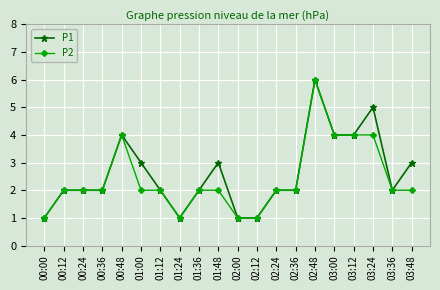

What is the difference between the P2 values at 03:12 and 02:36?

2